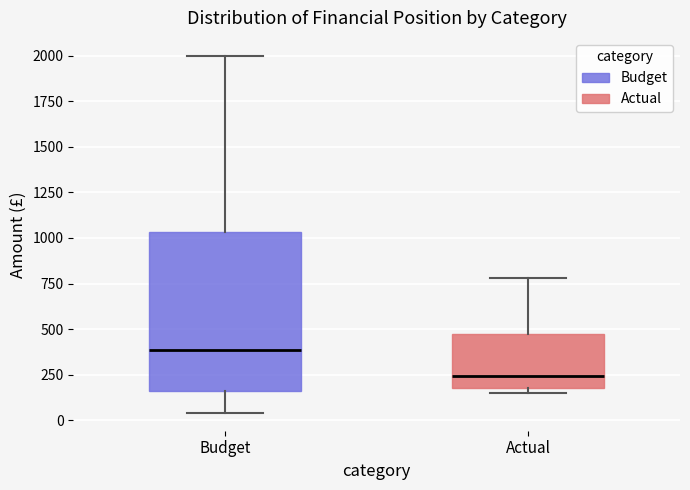

Where does the median line of the box for Actual sit on the y-axis? The values are not printed on the chart, so give them approximately, as read against the axis.

250